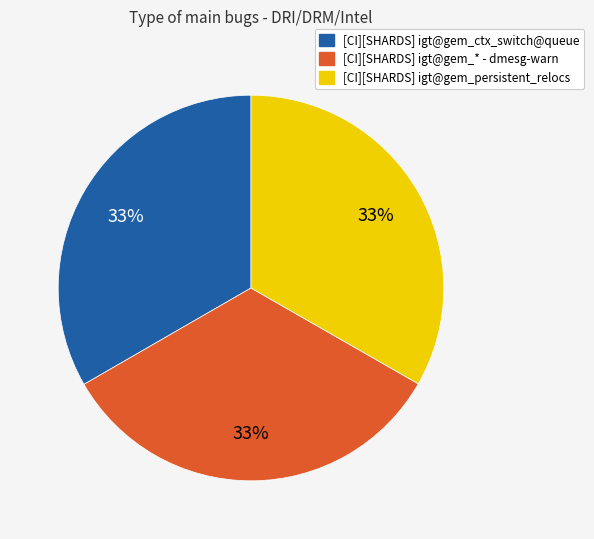

To the nearest percent, what is the average slice percentage?

33%